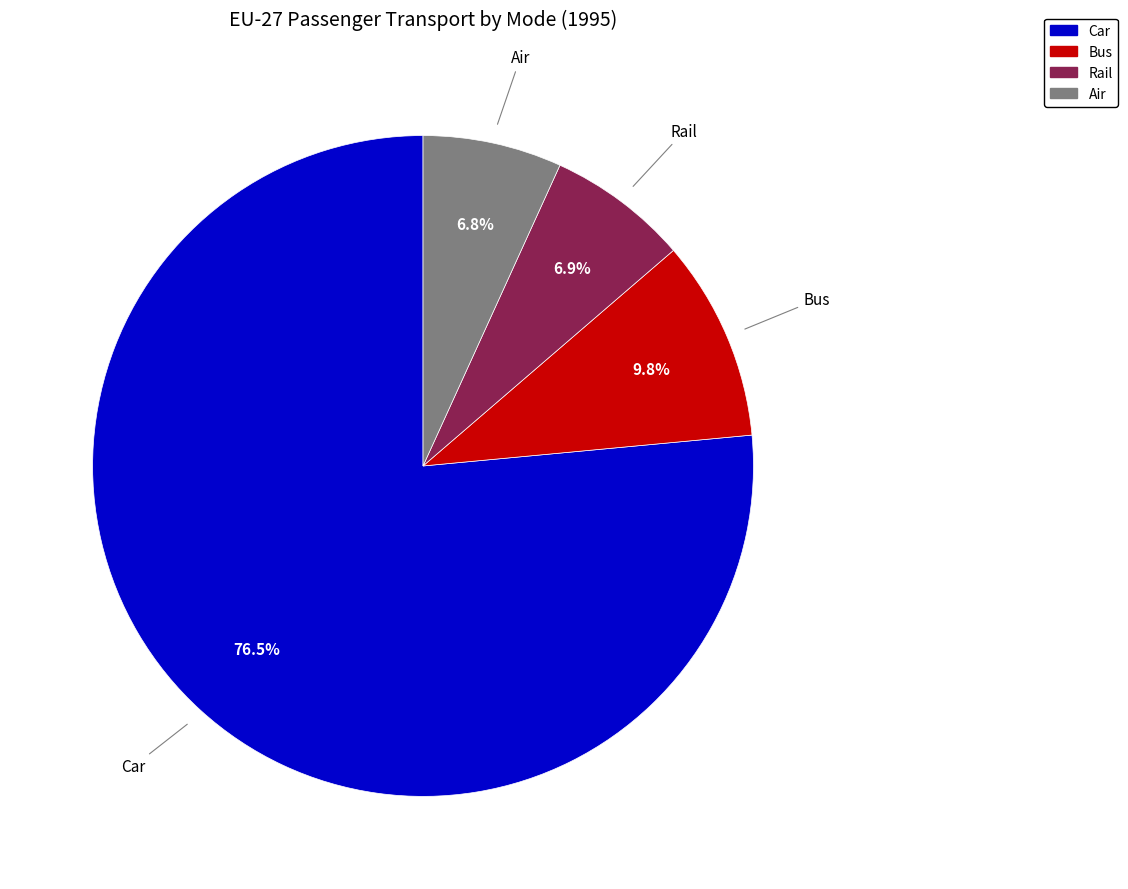

What is the total percentage of Bus and Rail?

16.7%